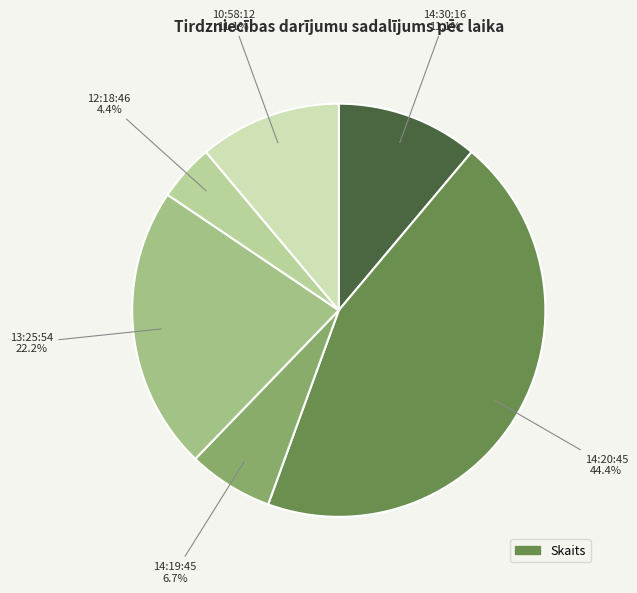

What is the largest slice in the pie chart?

14:20:45